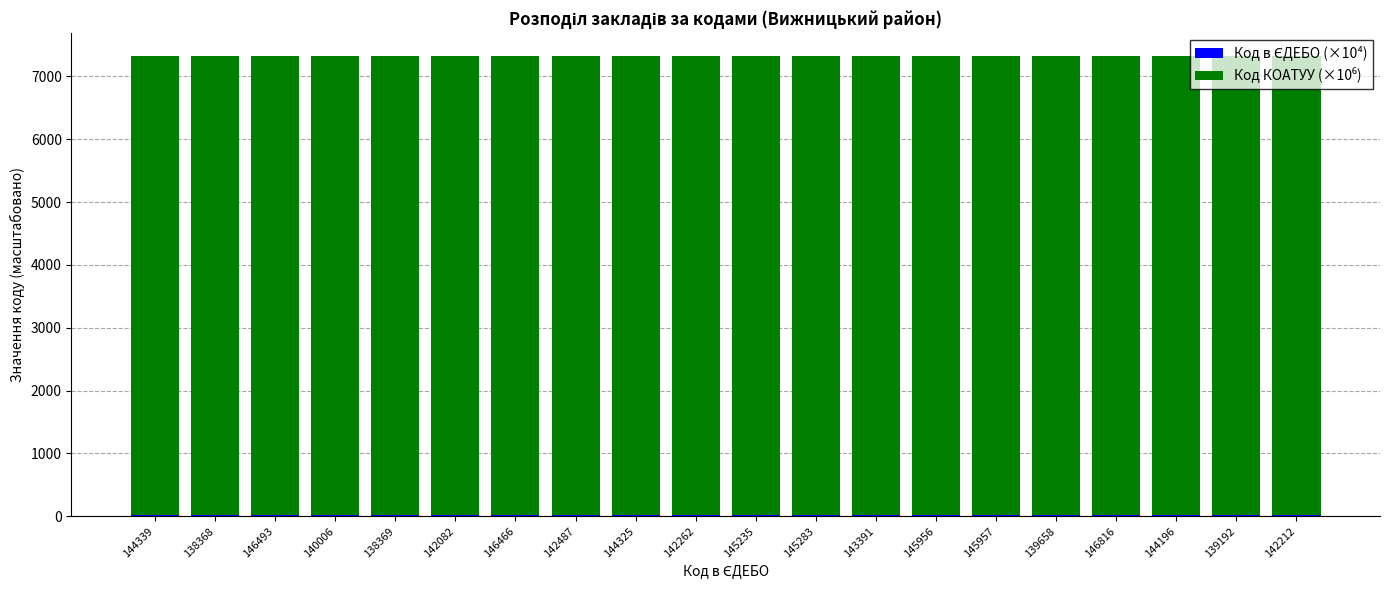

How many distinct data groups are displayed?

2